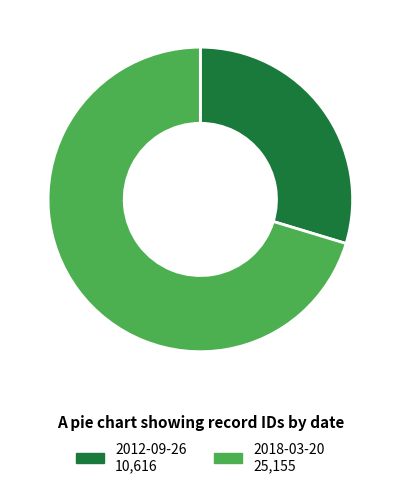

Count the number of slices in the pie.

2